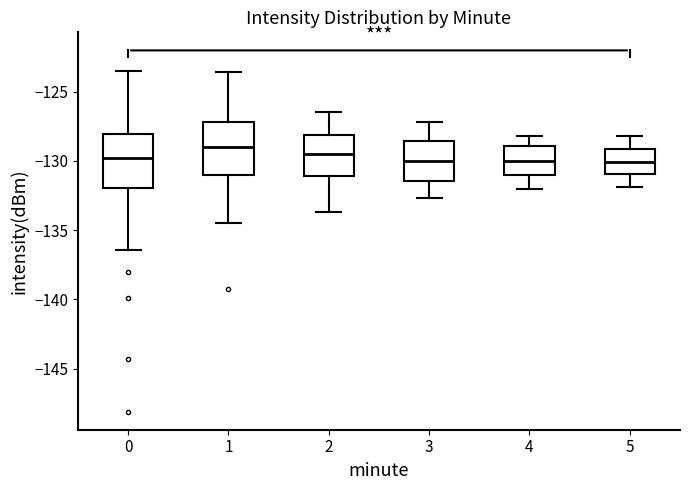

Where is the upper edge of the box at x = 0 on the y-axis? The values are not printed on the chart, so give them approximately, as read against the axis.

-128.0